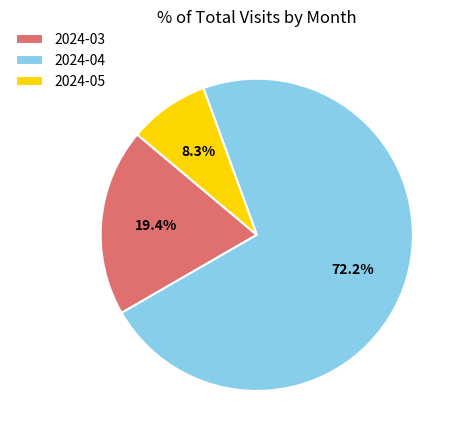

To the nearest percent, what is the difference between the 2024-05 and 2024-04 slice percentages?

64%